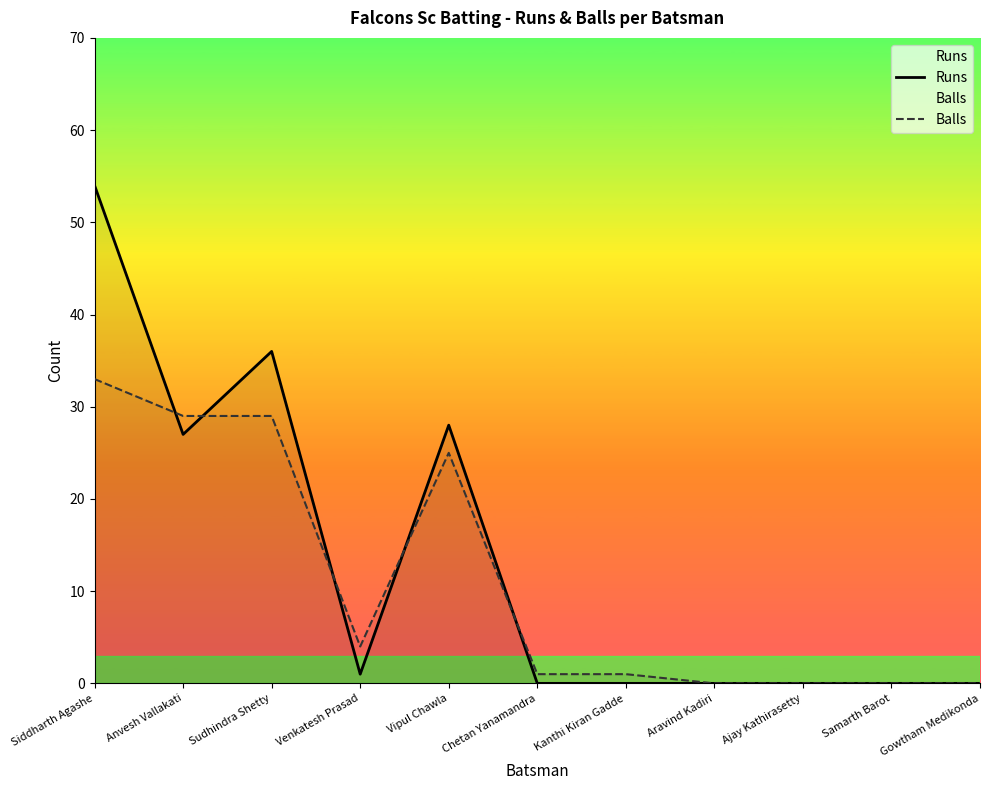

What position from the left is Aravind Kadiri?

8